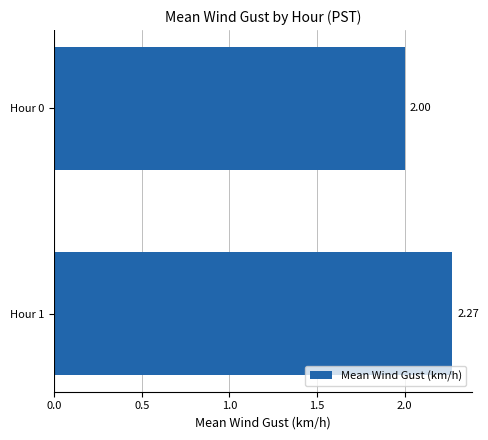

What is the smallest value displayed?

2.0